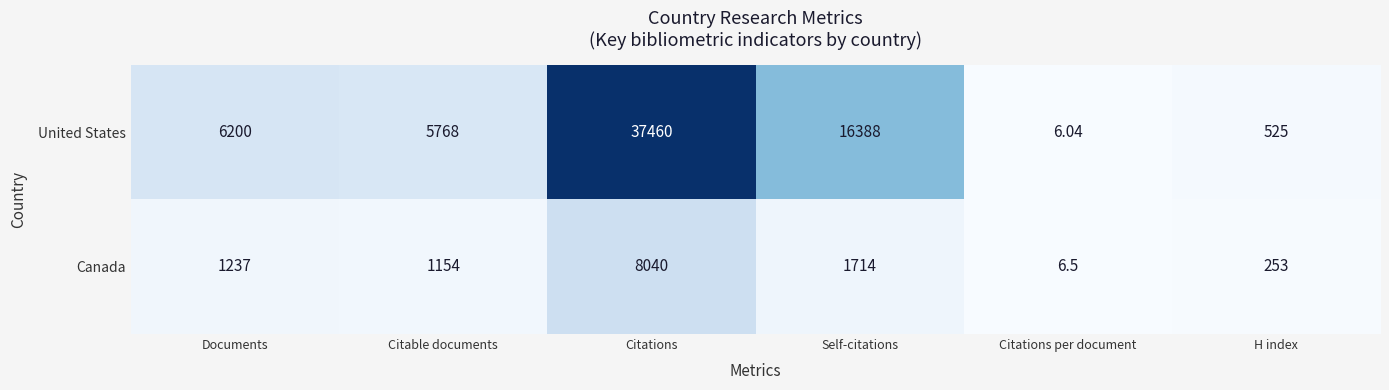

Rank the series at H index from highest to lowest value.

United States, Canada